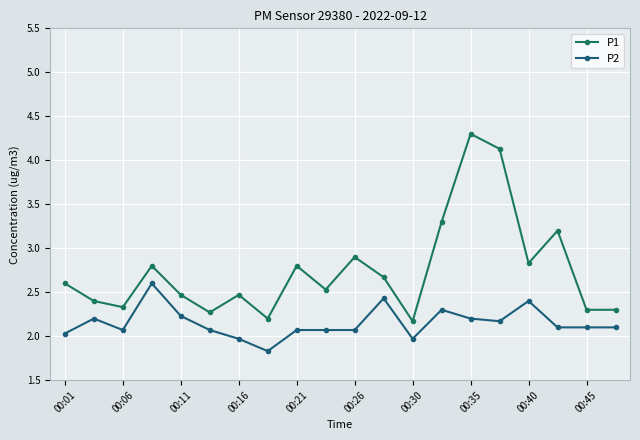

Reading left to right, list all the values displayed in this chart.

P1: 2.6	2.4	2.3	2.8	2.5	2.3	2.5	2.2	2.8	2.5	2.9	2.7	2.2	3.3	4.3	4.1	2.8	3.2	2.3	2.3
P2: 2.0	2.2	2.1	2.6	2.2	2.1	2.0	1.8	2.1	2.1	2.1	2.4	2.0	2.3	2.2	2.2	2.4	2.1	2.1	2.1